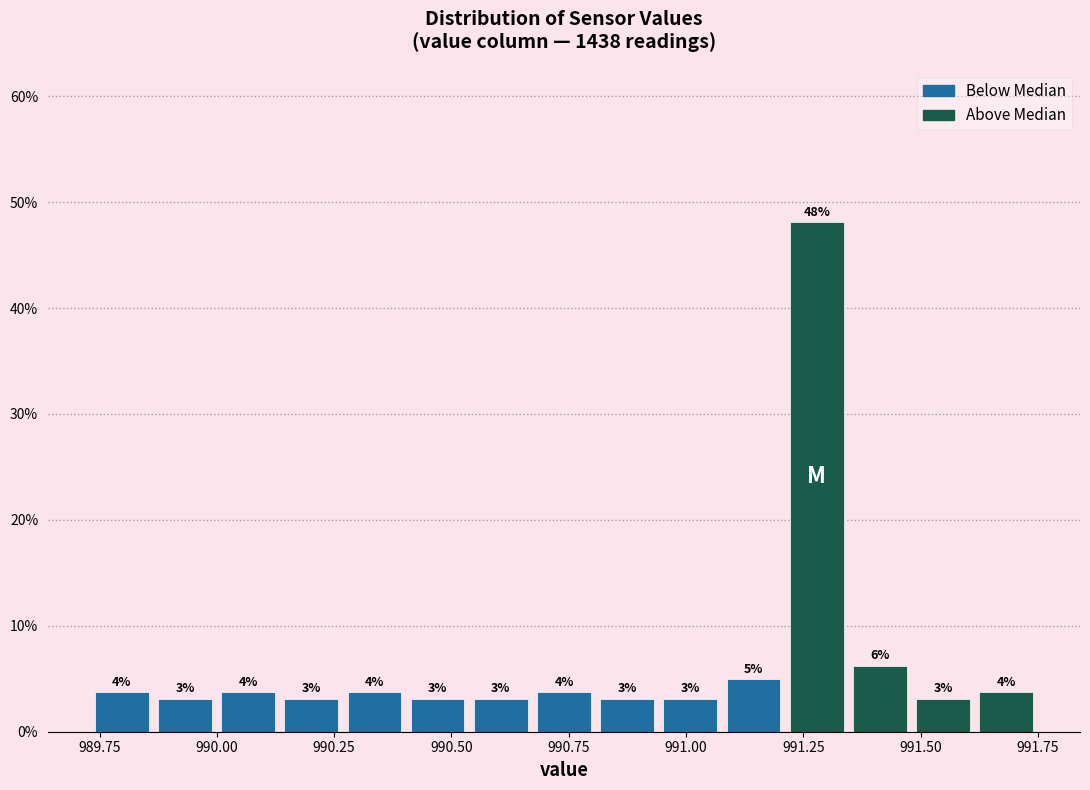

Read against the x-axis, roughly where is the centre of the tallest bar?

991.30